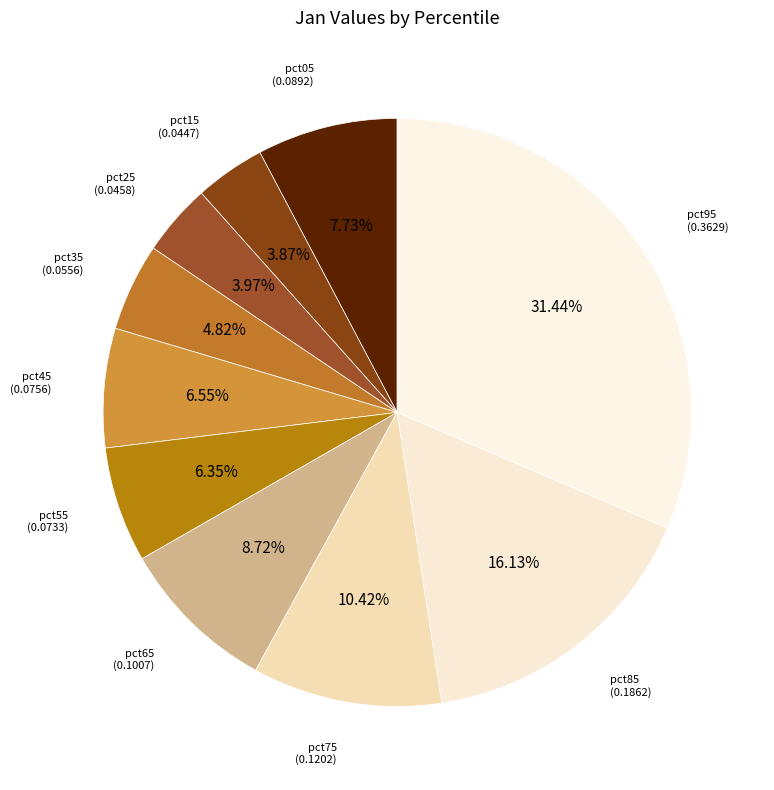

Count the number of slices in the pie.

10